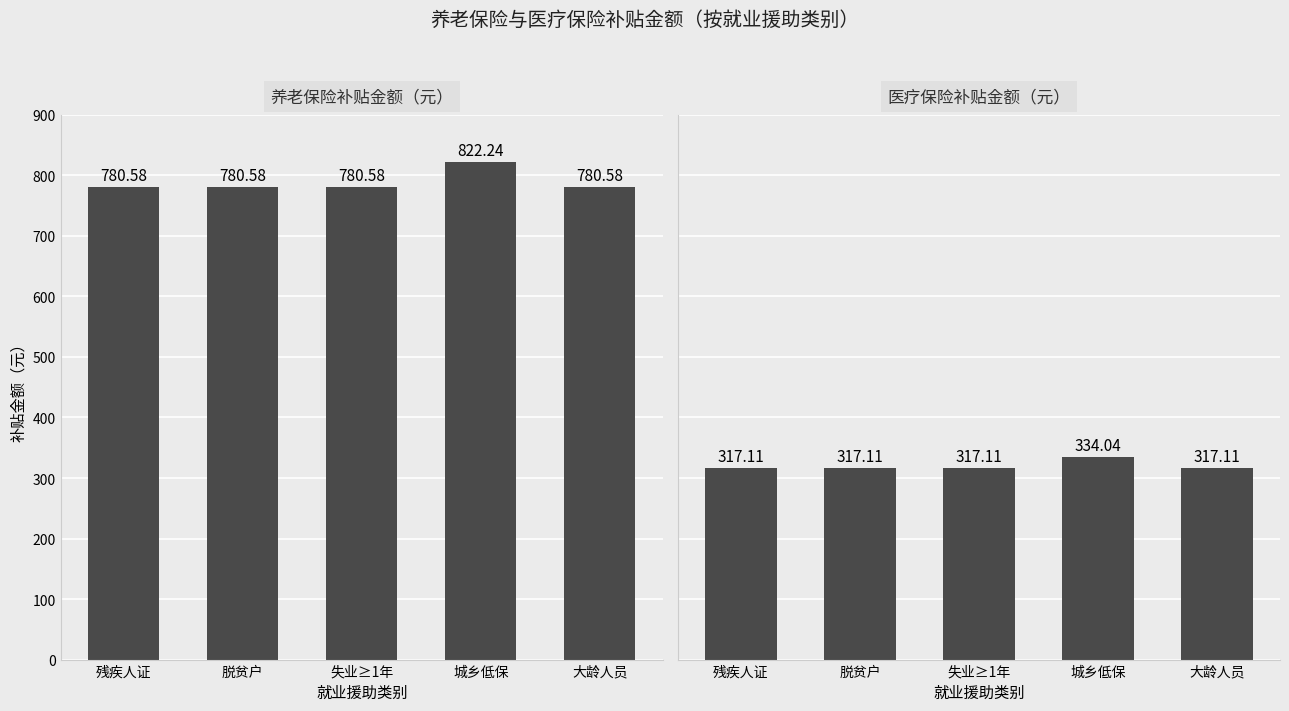

Which category has the lowest value across all series?

残疾人证